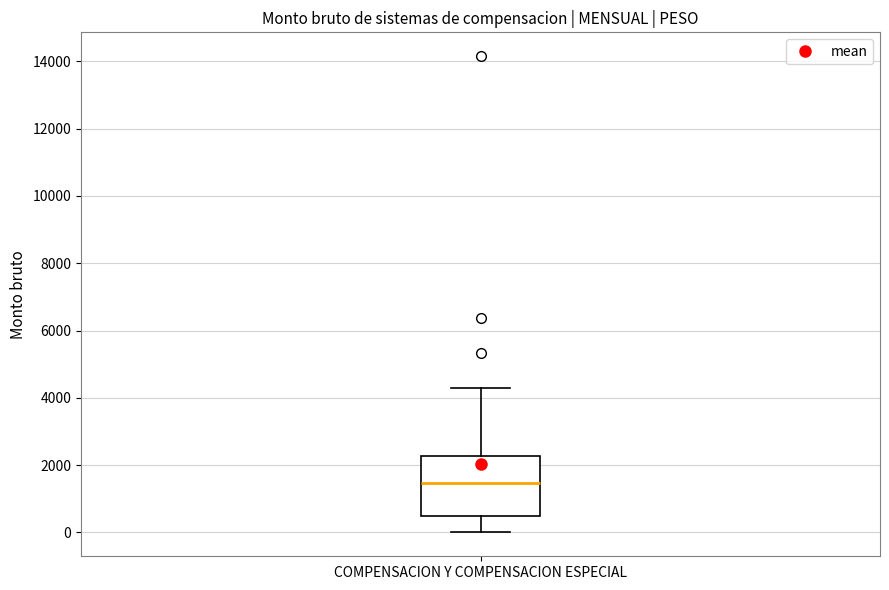

Read this box plot against the y-axis: the position of the median line, the range covered by the box, and the ends of both whiskers. The values are not printed on the chart, so give them approximately, as read against the axis.

median 1400, box 400 to 2200, whiskers 0 to 4200